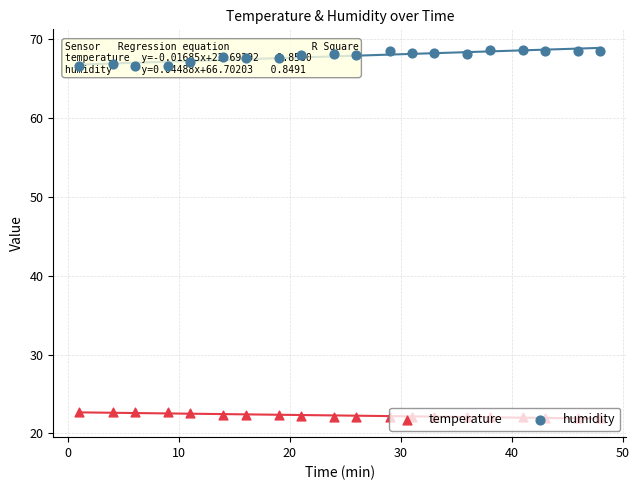

Which series contains the lowest Y value?

temperature_reg